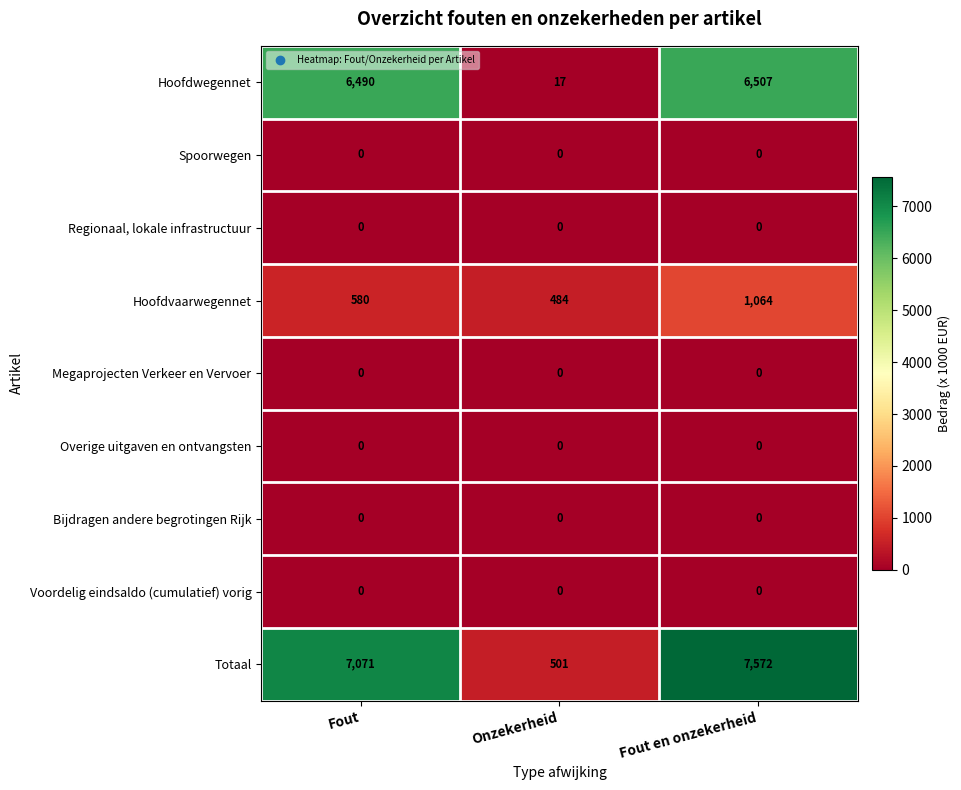

Which category has the highest value across all series?

Fout en onzekerheid